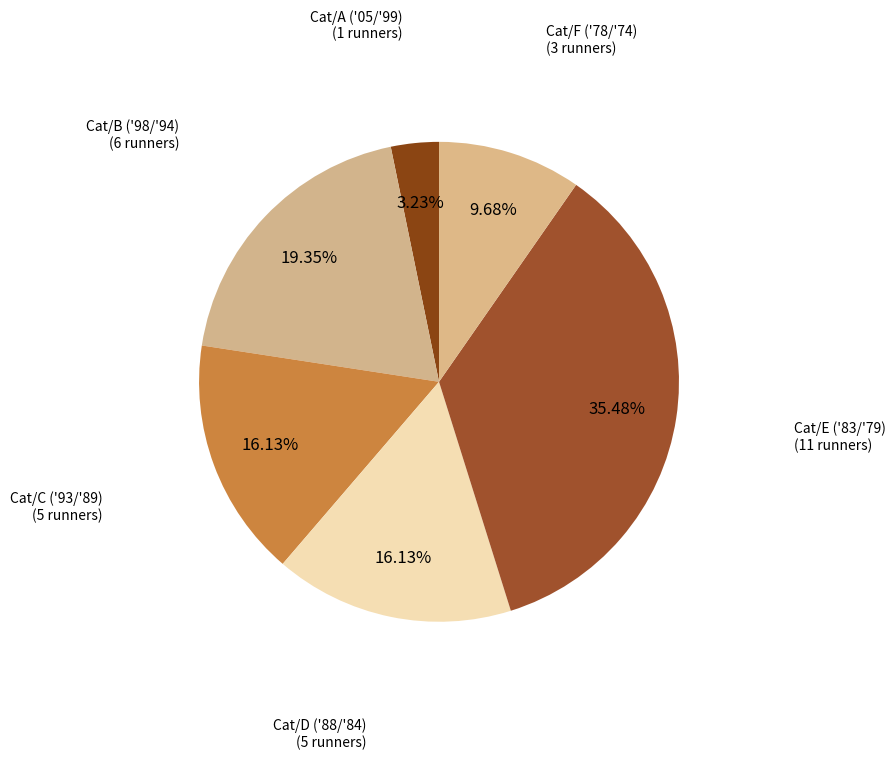

How many slices are in this pie chart?

6